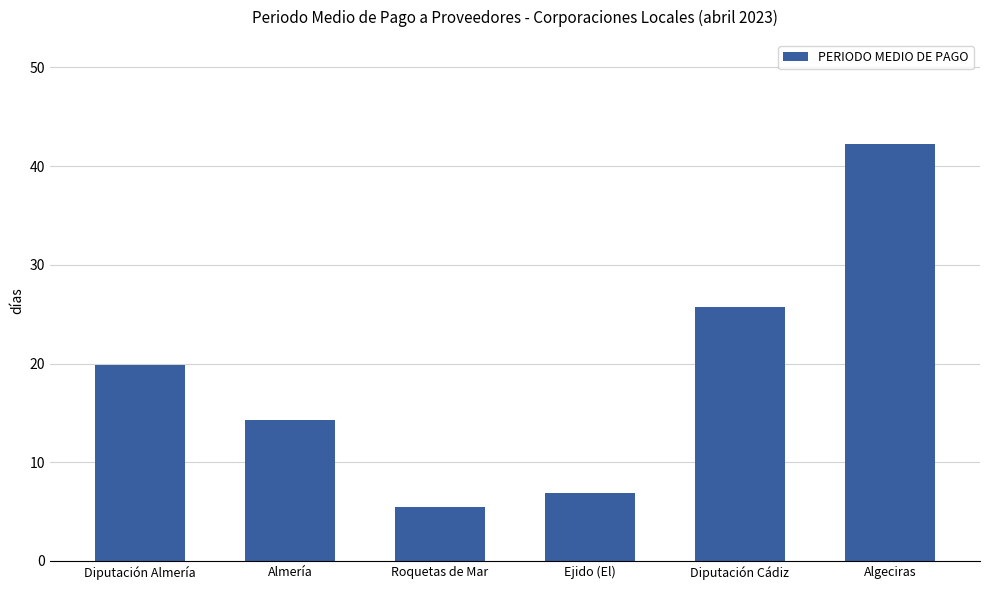

Which category has the lowest value across all series?

Roquetas de Mar